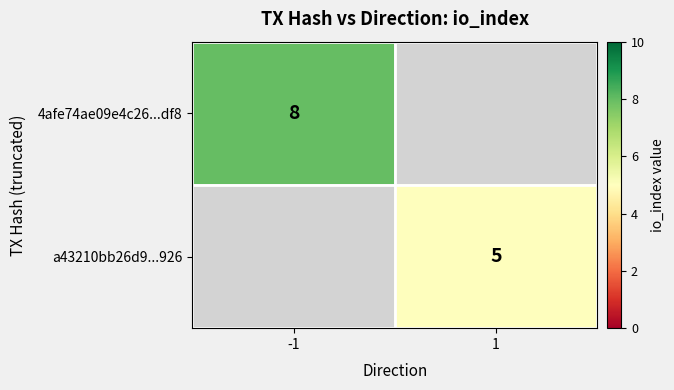

Is the value of 4afe74ae09e4c26...df8 at -1 greater than the value of a43210bb26d9...926 at 1?

Yes